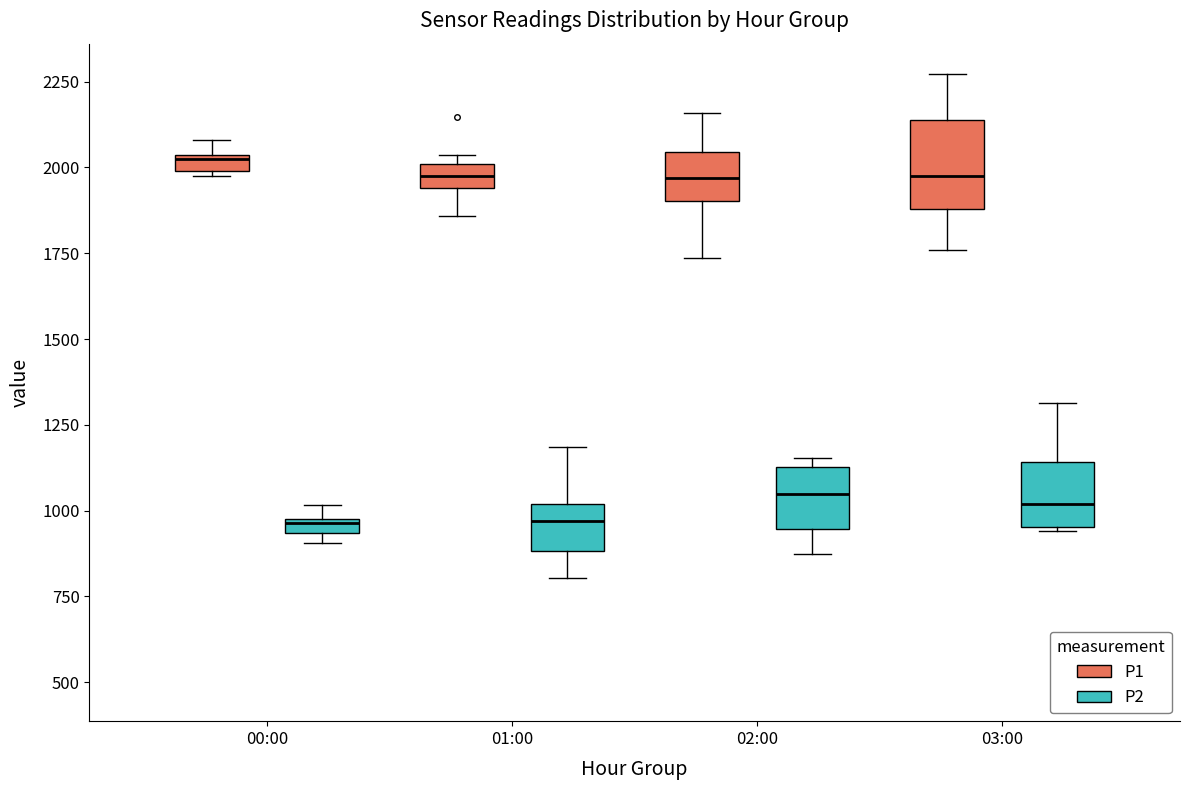

Which box's median line is the highest?

00:00 (P1)